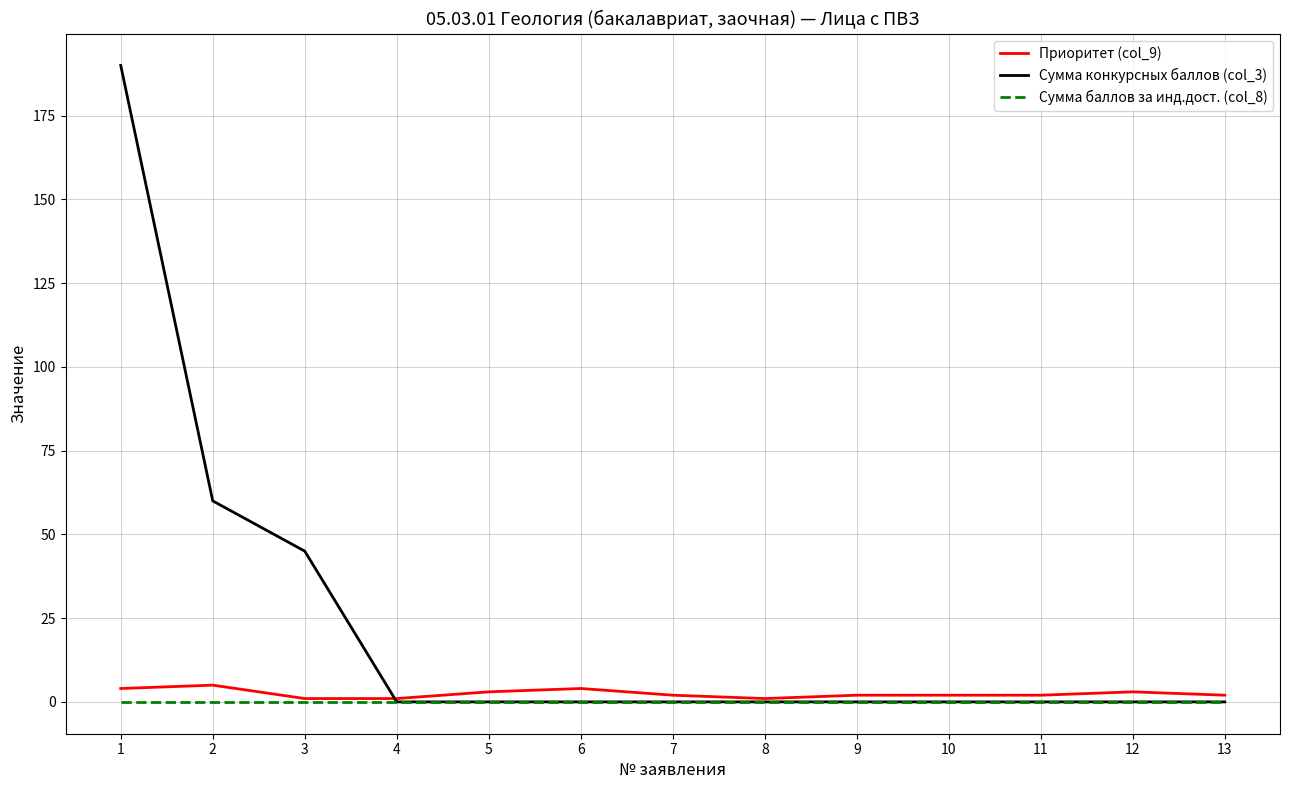

What is the maximum value shown in the chart?

190